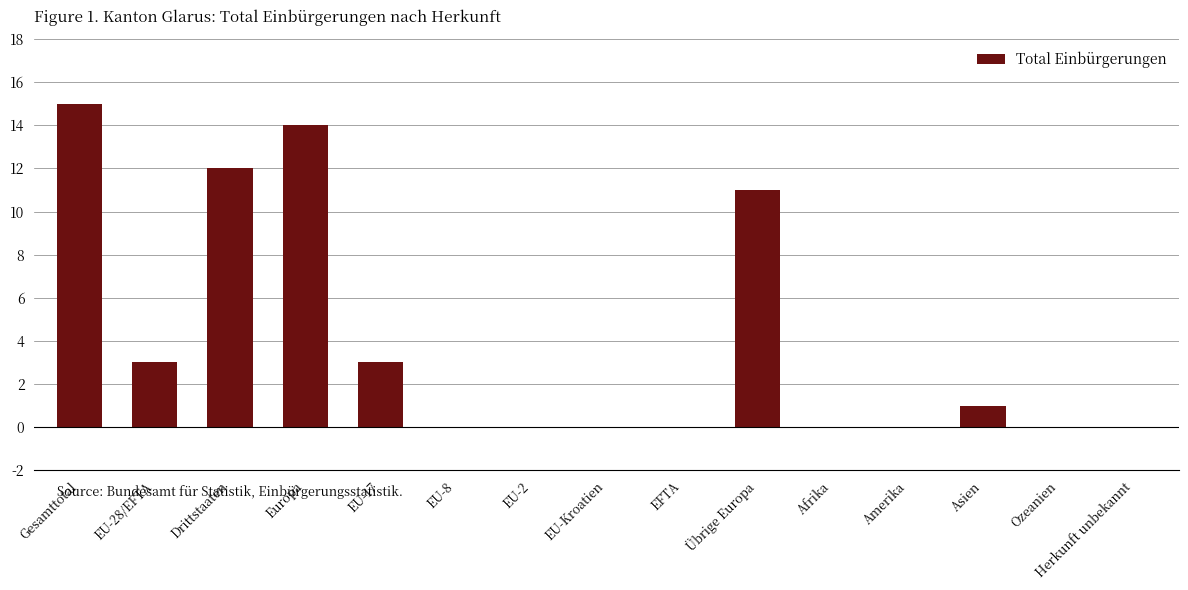

Which category has the highest value across all series?

Gesamttotal